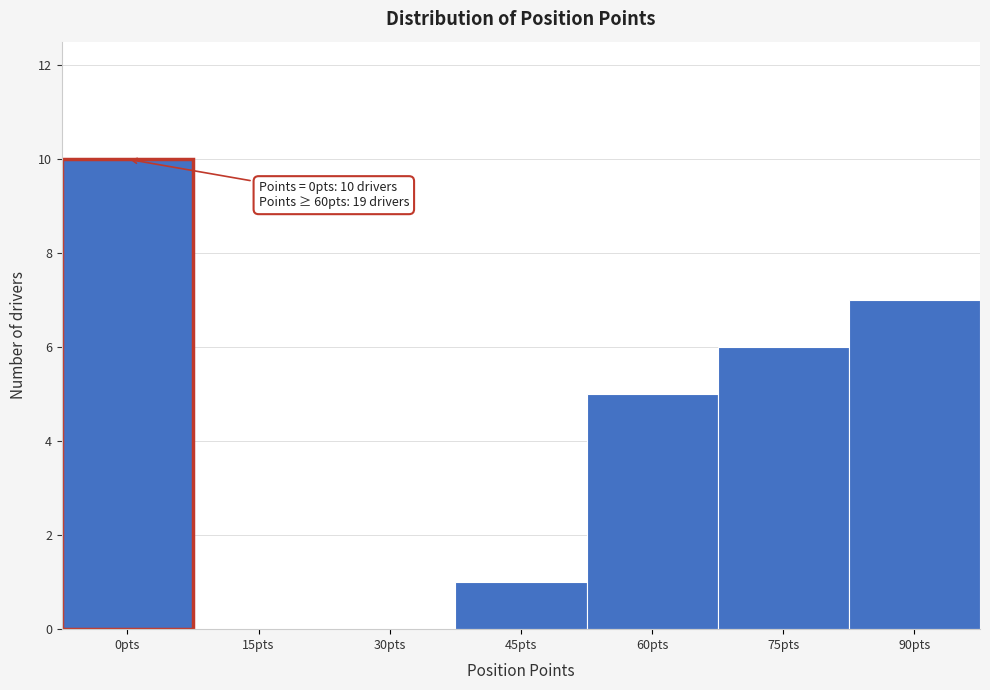

Reading left to right, list all the values displayed in this chart.

0pts=10	15pts=0	30pts=0	45pts=1	60pts=5	75pts=6	90pts=7